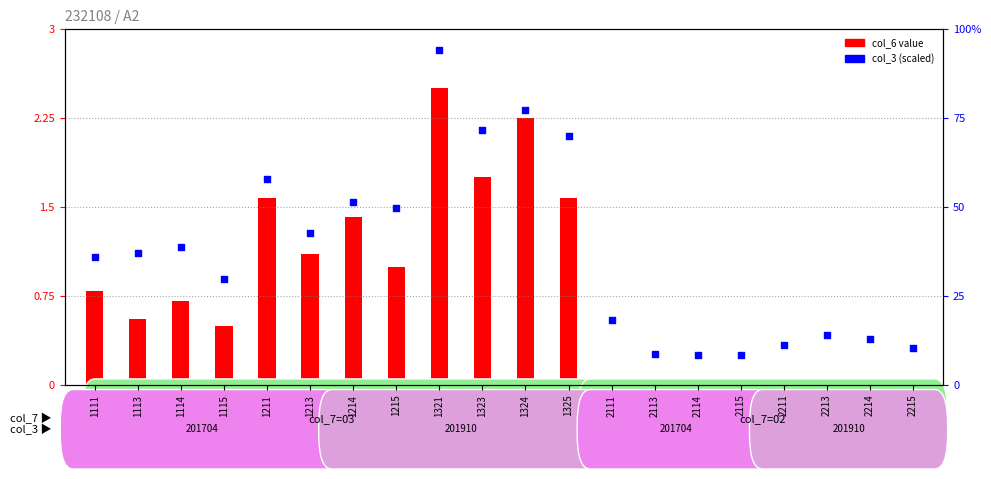

What is the total value across all series at 1111?

36.6